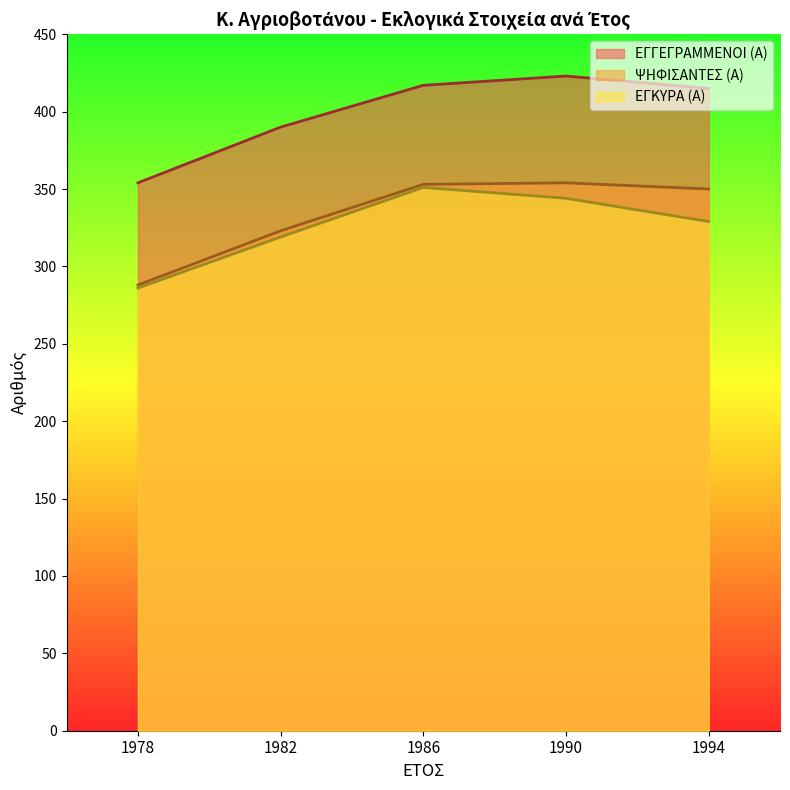

At which category is the sum across all series the highest?

1986